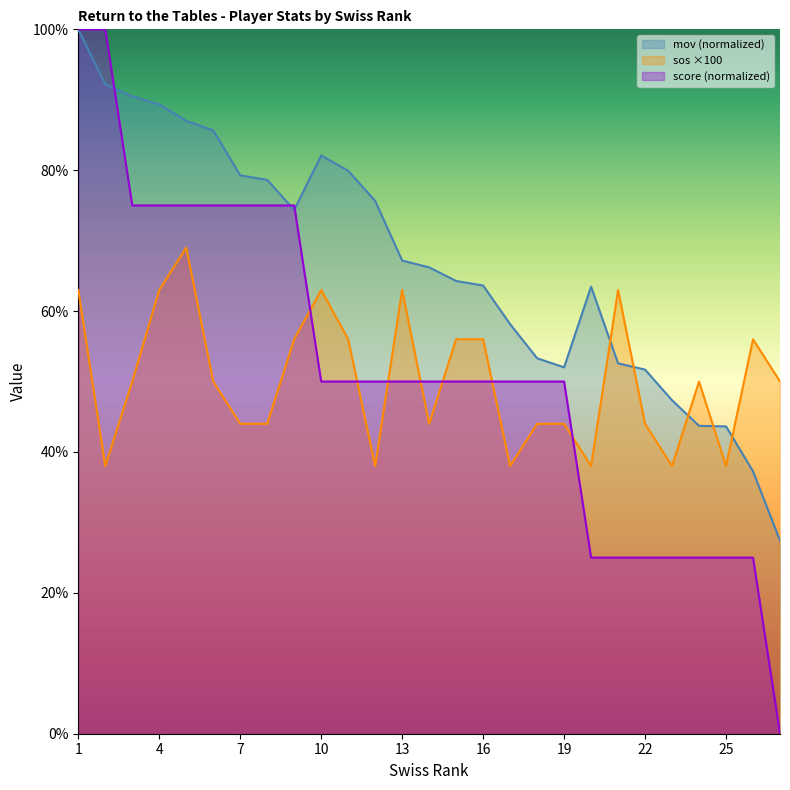

Which label corresponds to the largest value in the chart?

1